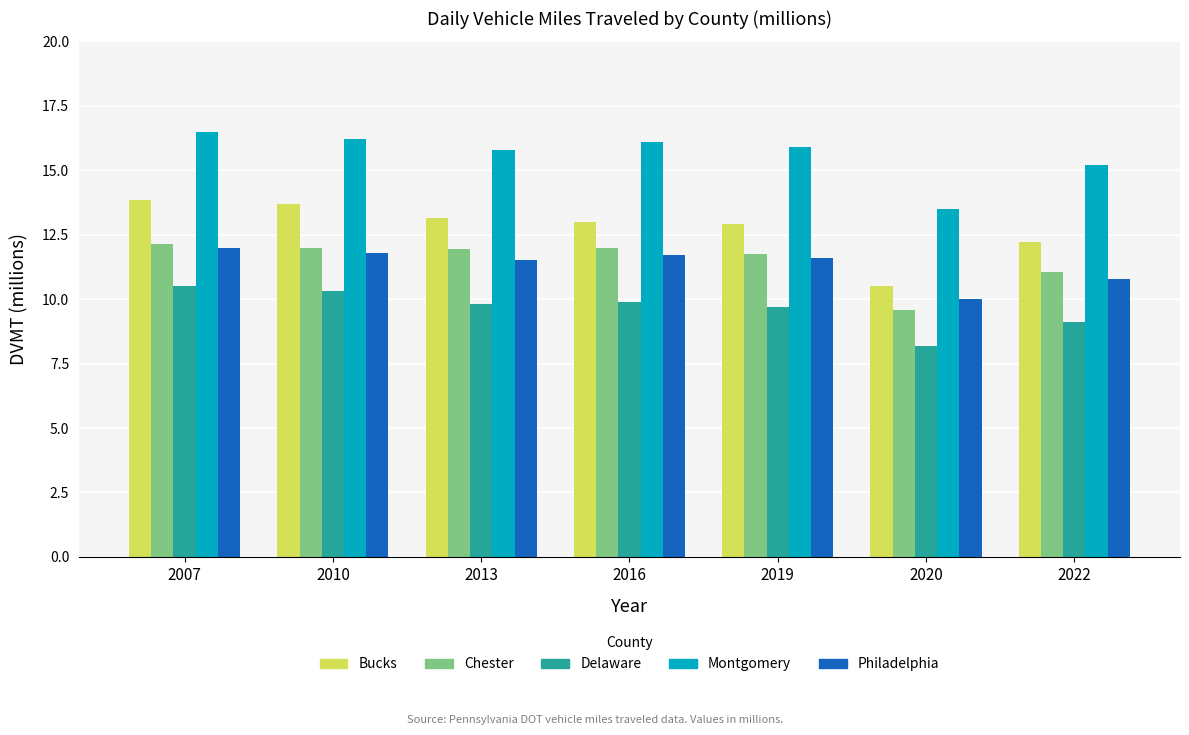

What is the maximum value for Chester?

12.1